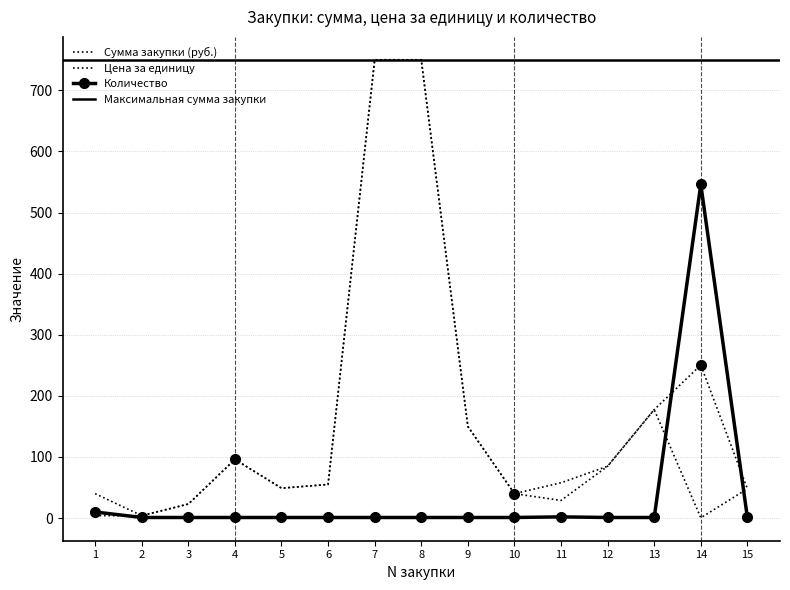

True or false: Цена за единицу and Сумма закупки (руб.) intersect in this chart.

False